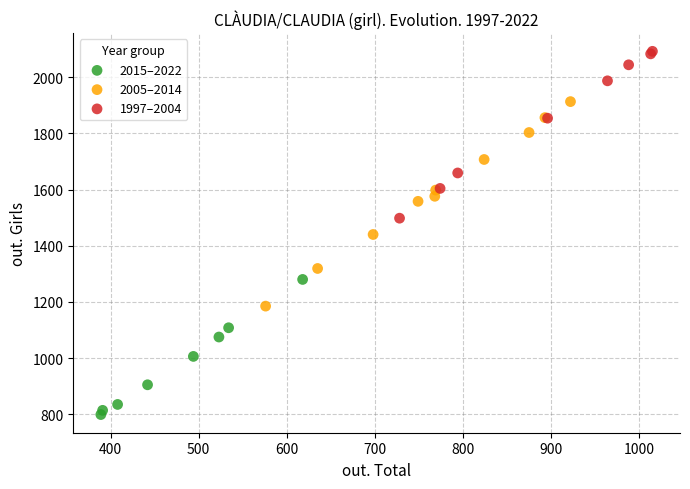

Which series reaches the minimum Y coordinate?

2015–2022